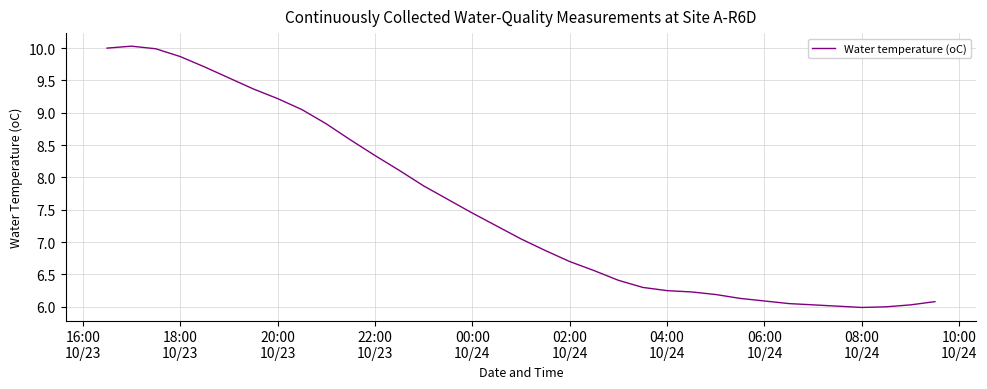

What is the maximum value shown in the chart?

10.0